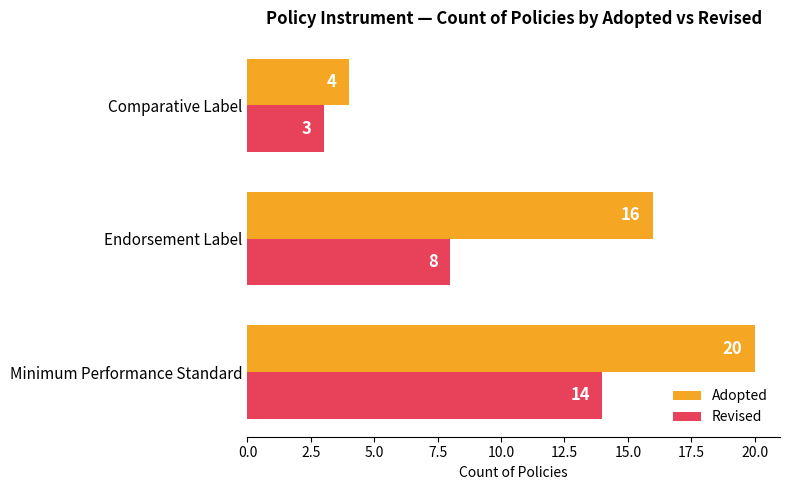

At how many categories does at least one series exceed 18?

1